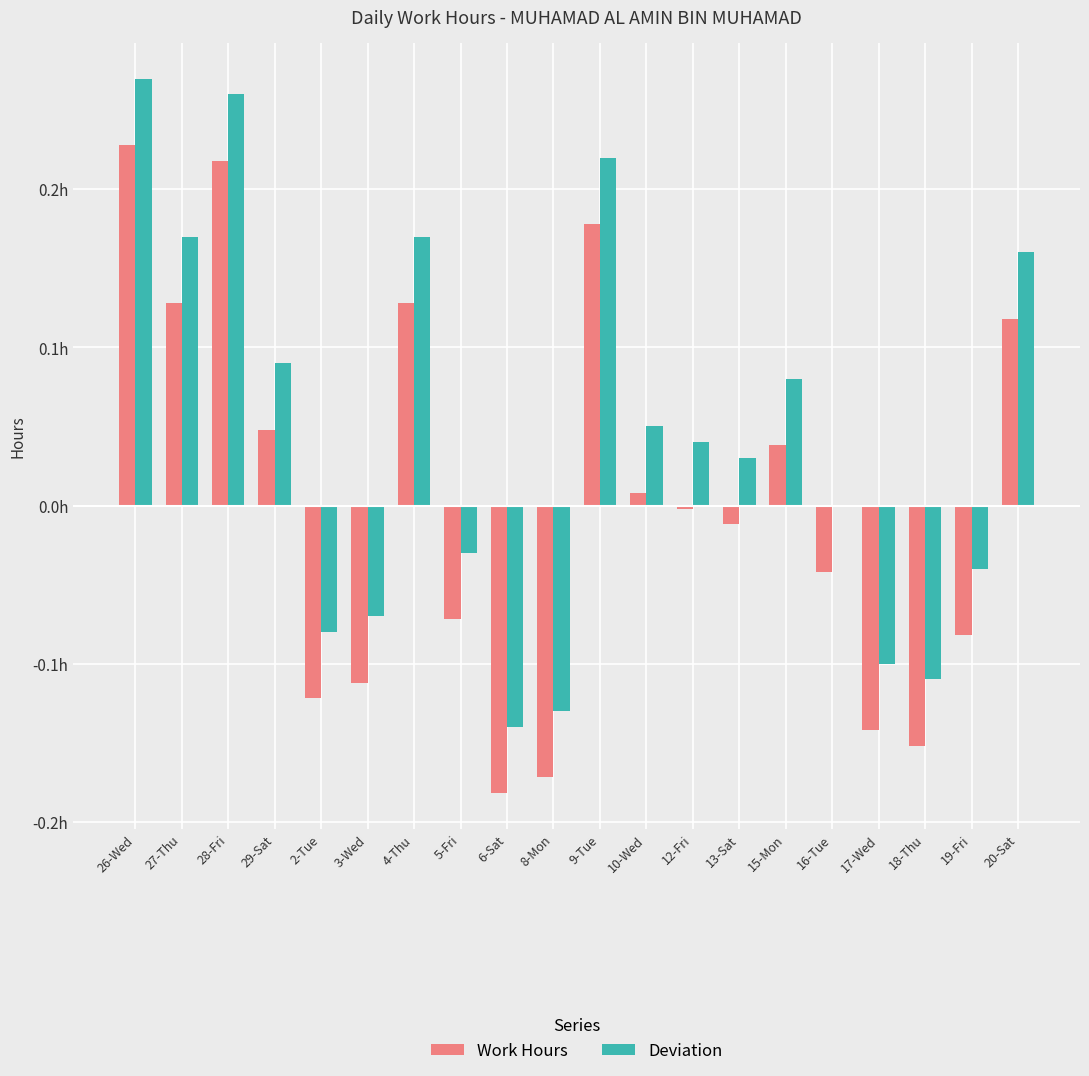

Is it true that Deviation equals -0.1 at 17-Wed?

True